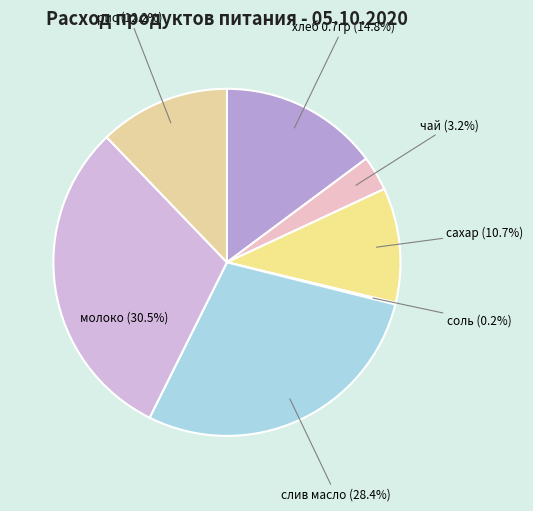

Is it true that рис is 26% of the pie?

False